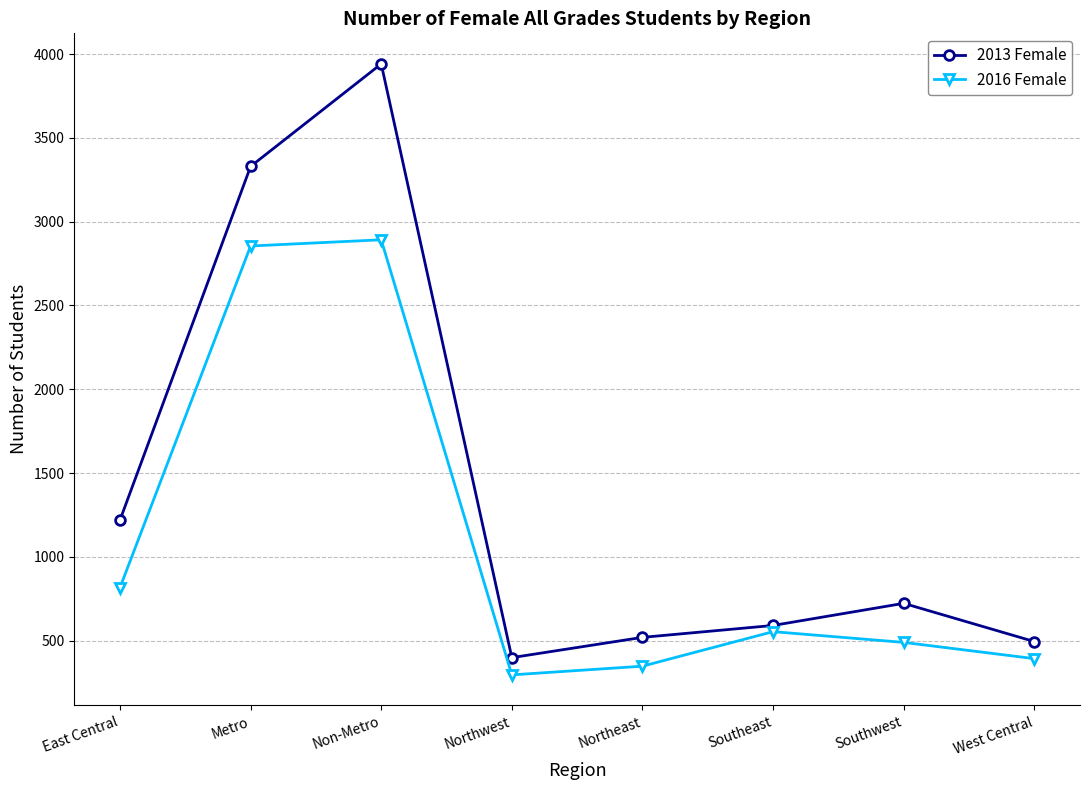

True or false: 2013 Female and 2016 Female cross at least once.

False